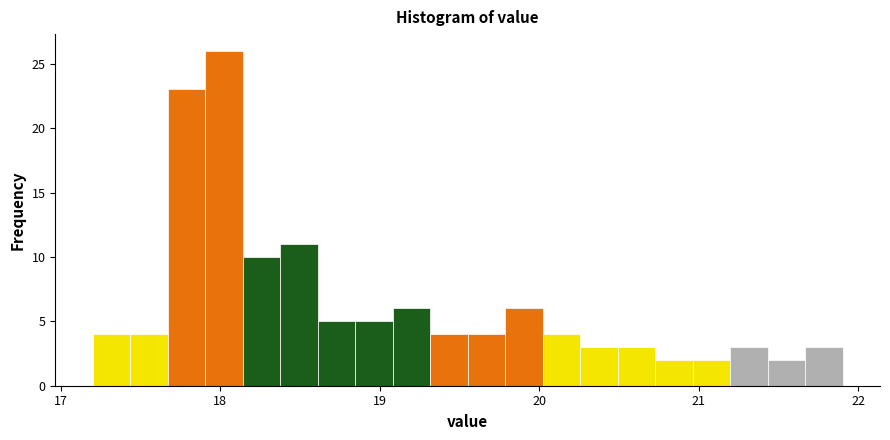

Around what value on the x-axis is the tallest bar? Give the approximate position of its centre, as read against the axis.

18.0